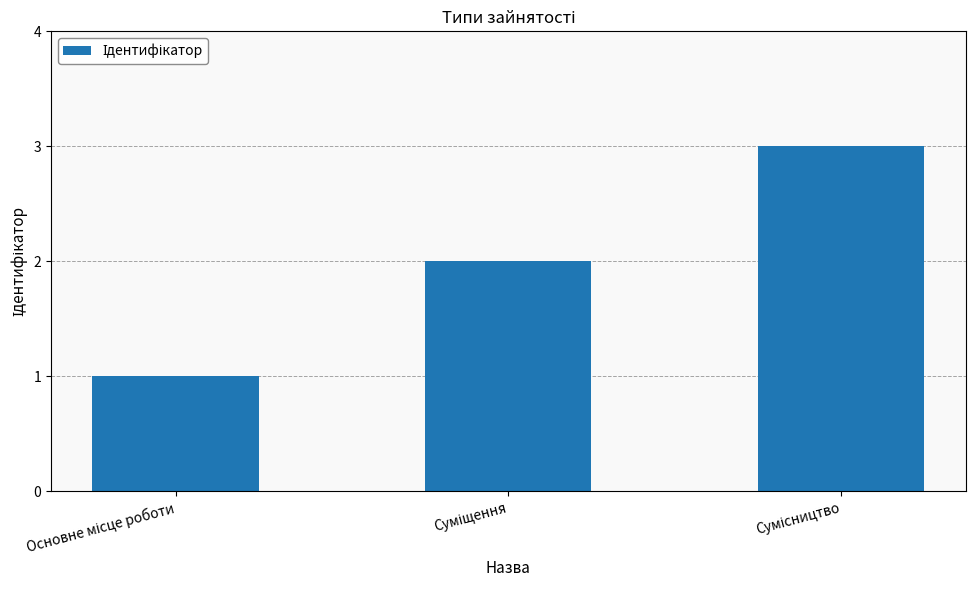

How many distinct data groups are displayed?

1